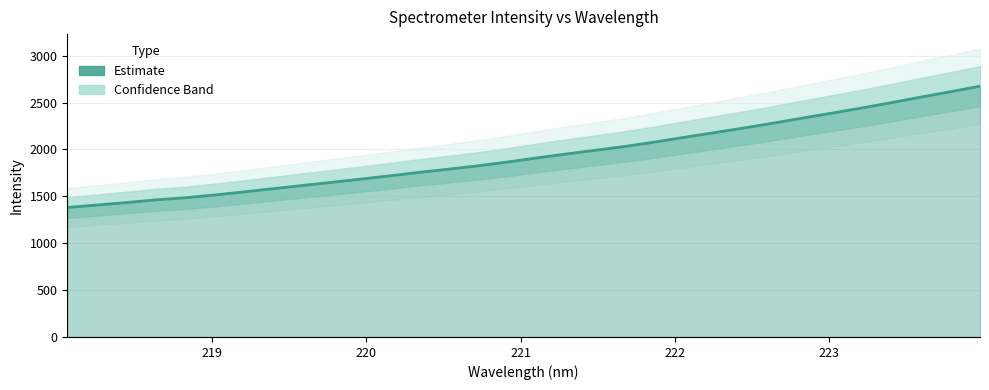

What is the smallest value displayed?

1381.1